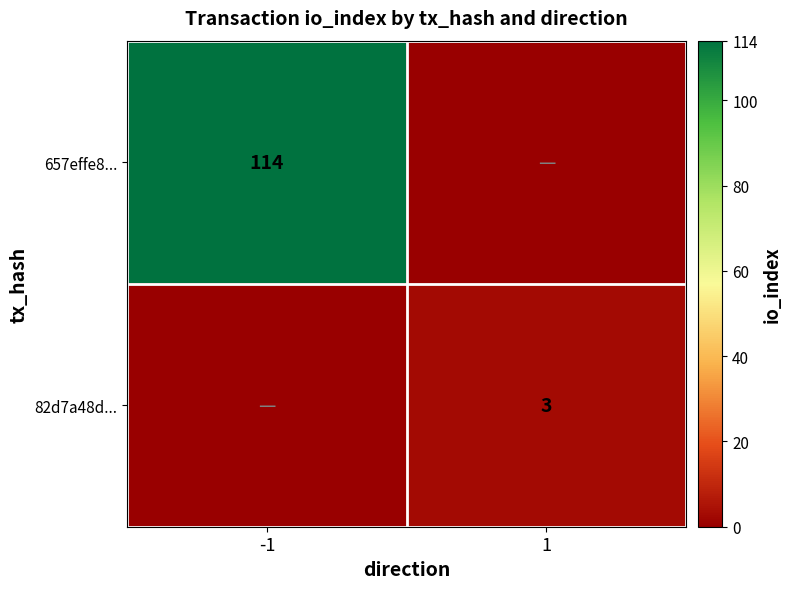

True or false: 82d7a48d... has a value of 3 at 1.

True